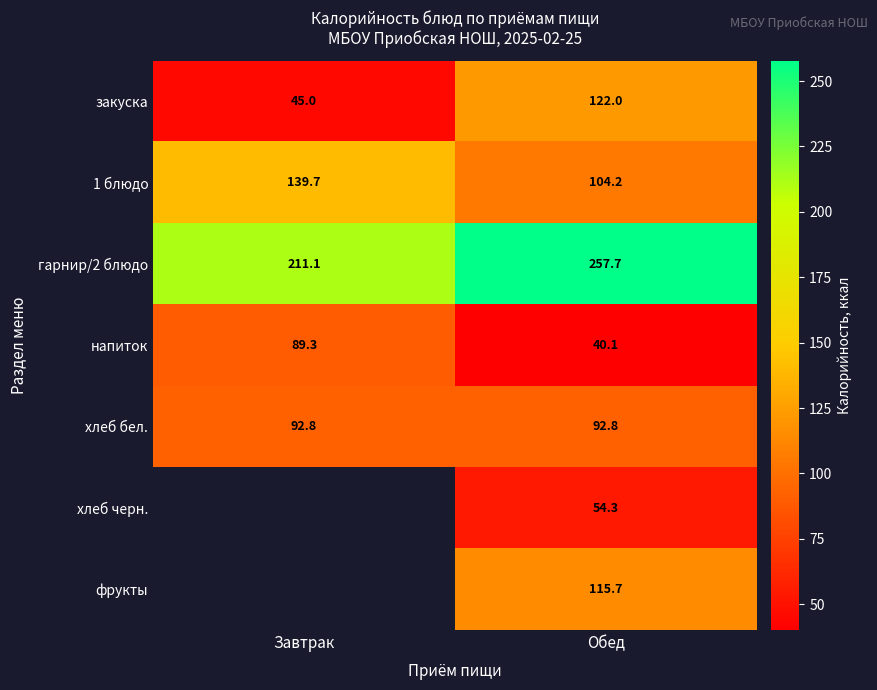

Is the value of хлеб бел. at Обед greater than the value of хлеб черн. at Обед?

Yes